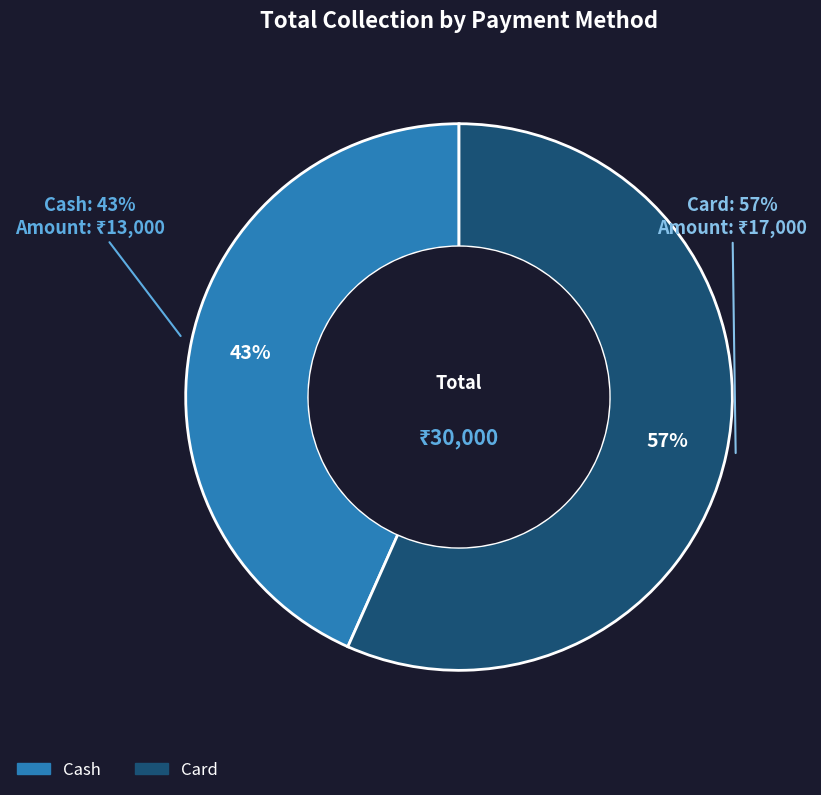

Is there a majority slice in this chart?

Yes